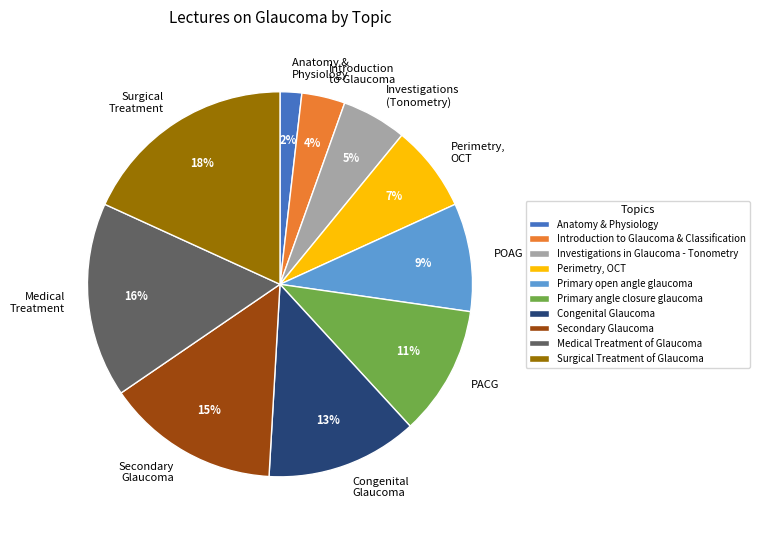

The Introduction to Glaucoma & Classification slice represents 18% of the pie. True or false?

False